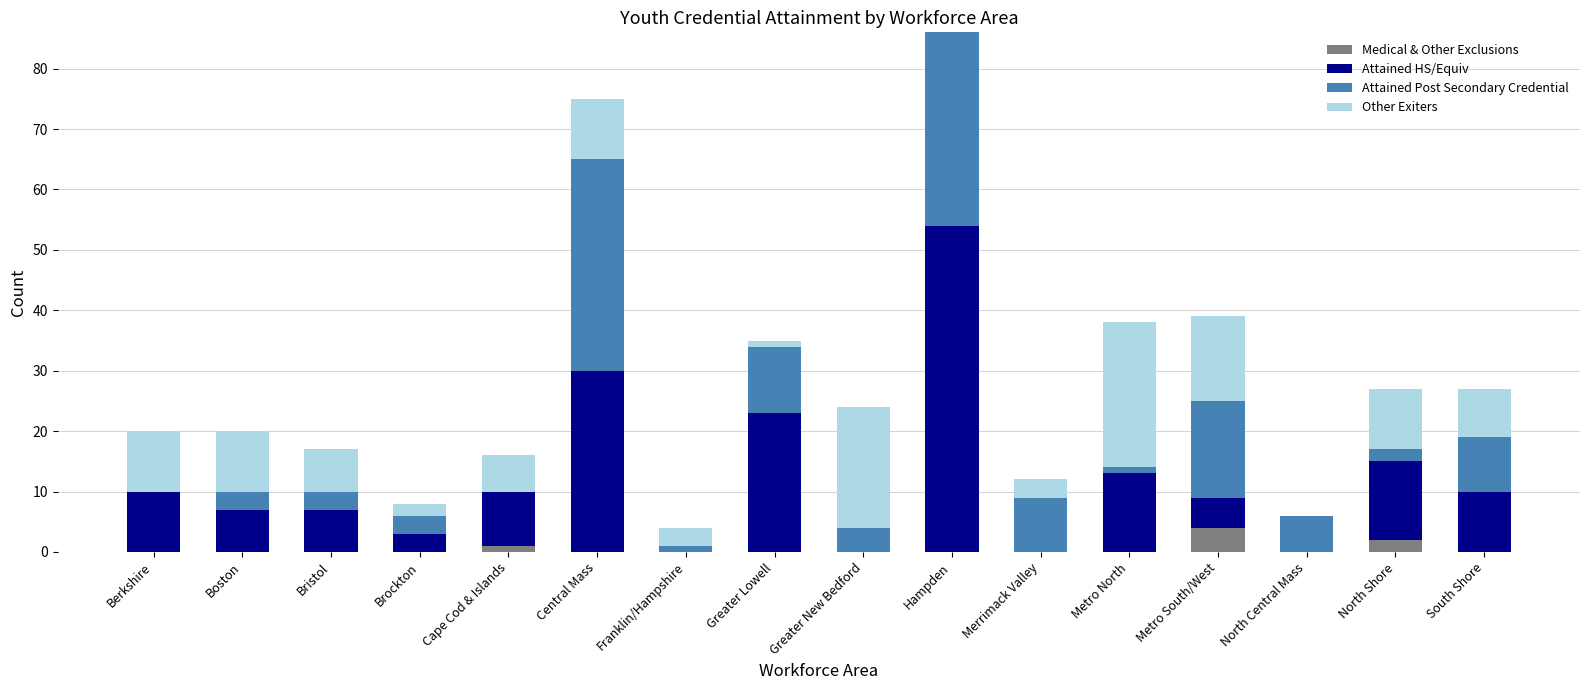

The value of Medical & Other Exclusions at Greater New Bedford is 0. True or false?

True